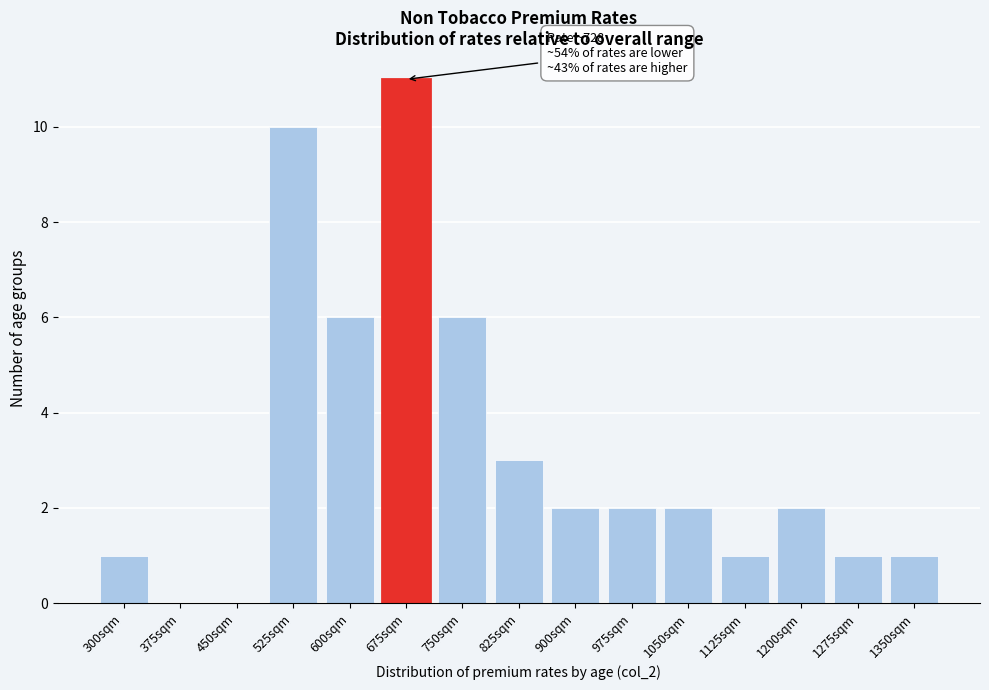

Reading left to right, list all the values displayed in this chart.

300sqm=1	375sqm=0	450sqm=0	525sqm=10	600sqm=6	675sqm=11	750sqm=6	825sqm=3	900sqm=2	975sqm=2	1050sqm=2	1125sqm=1	1200sqm=2	1275sqm=1	1350sqm=1